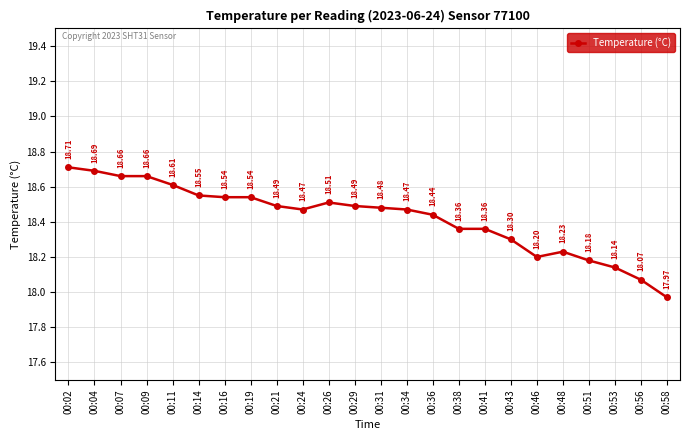

True or false: there are more than 0 points higher than both neighbors.

True